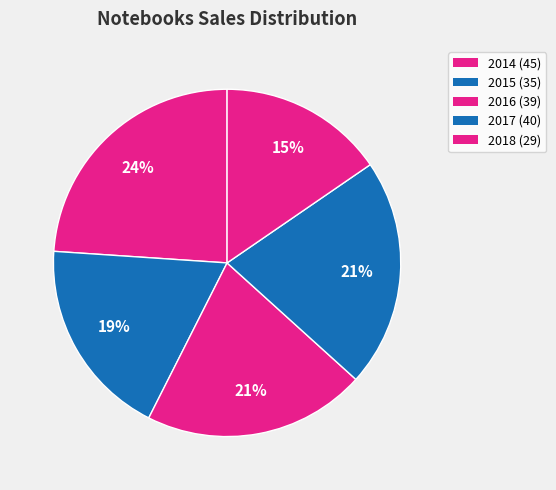

How many slices are in this pie chart?

5